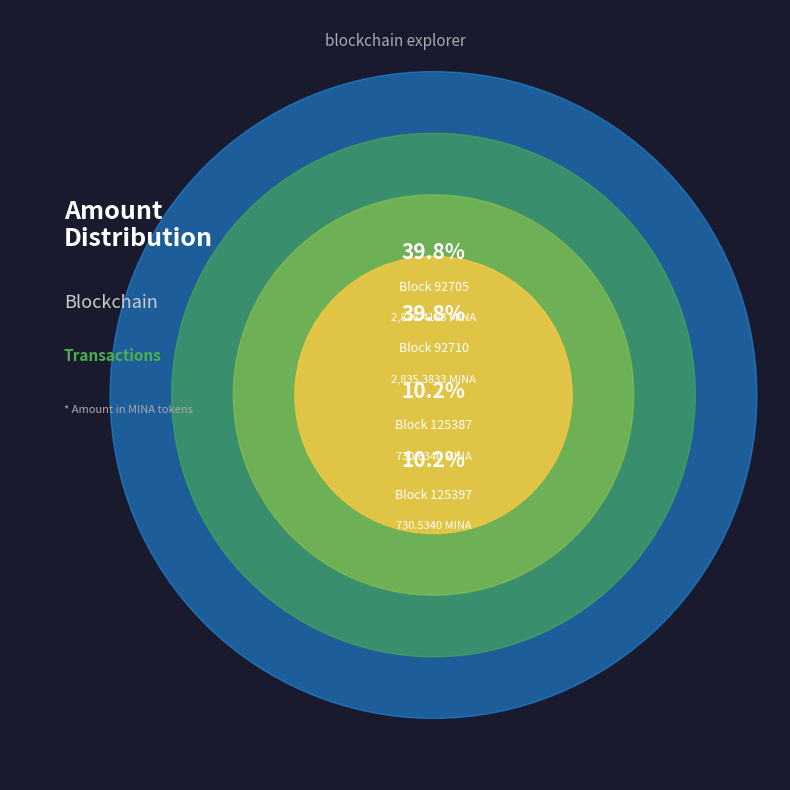

What percentage is the 125387 slice, to the nearest percent?

10%